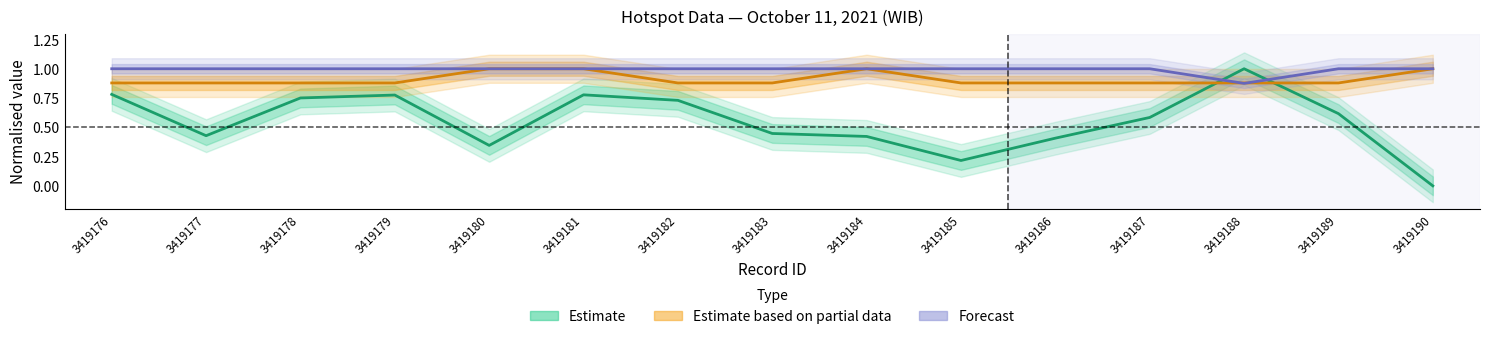

The value of tingkat kepercayaan at 3419185 is 1.5. True or false?

False